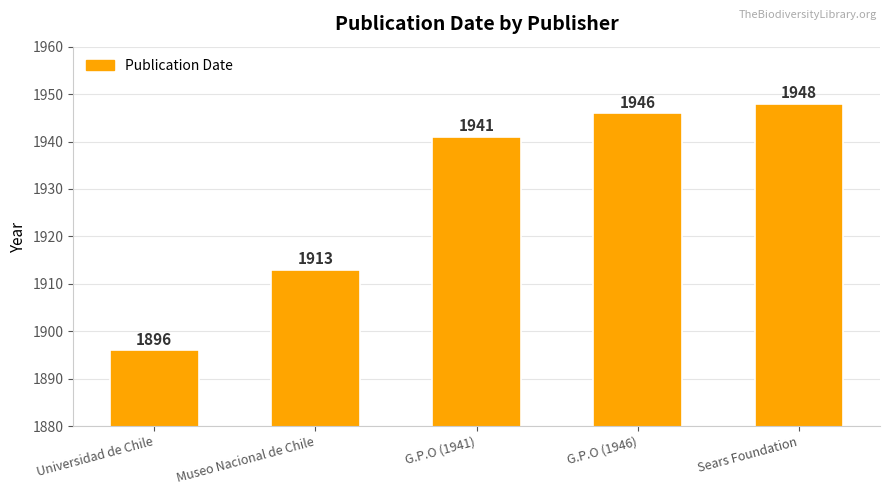

What is the sum of the values at G.P.O (1946) and Universidad de Chile?

3842